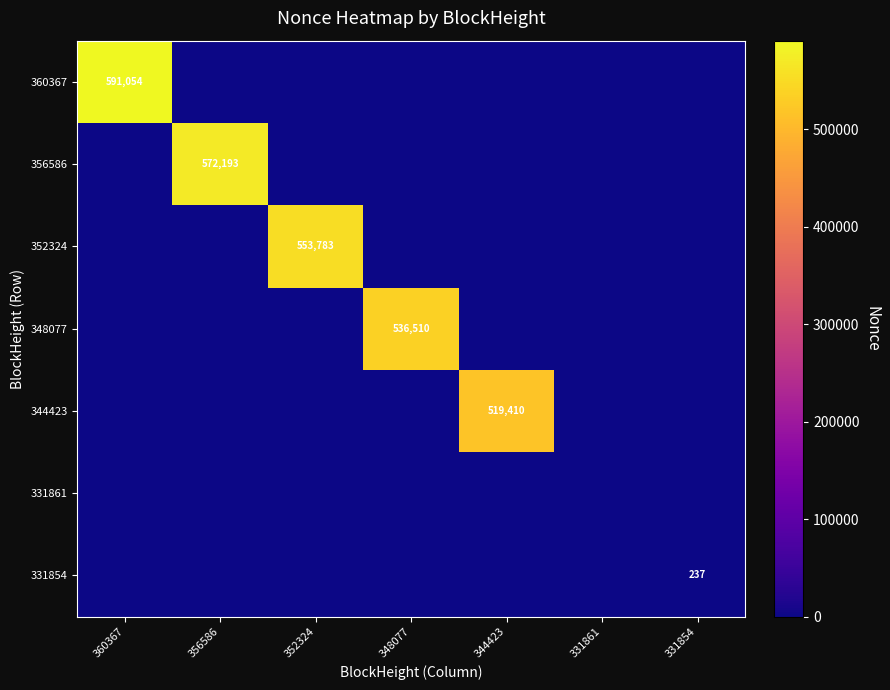

Count the number of data series in this chart.

7